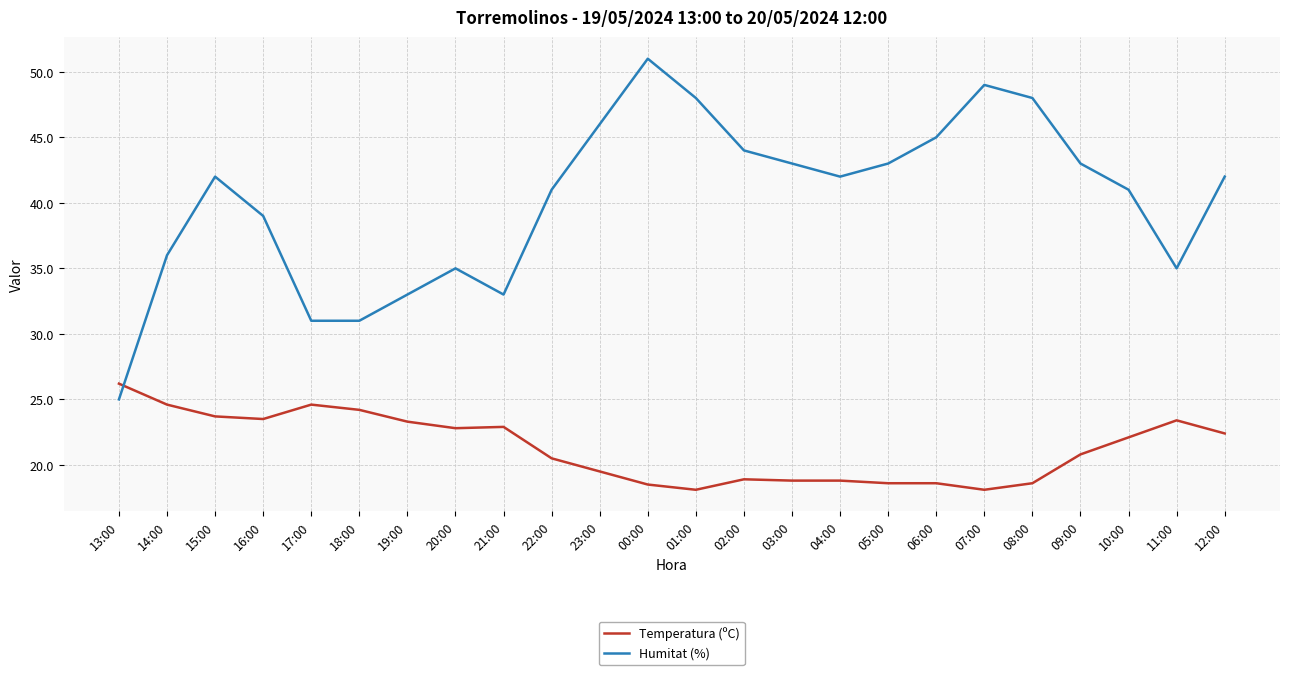

How many values in the Temperatura (ºC) series are below 22?

12